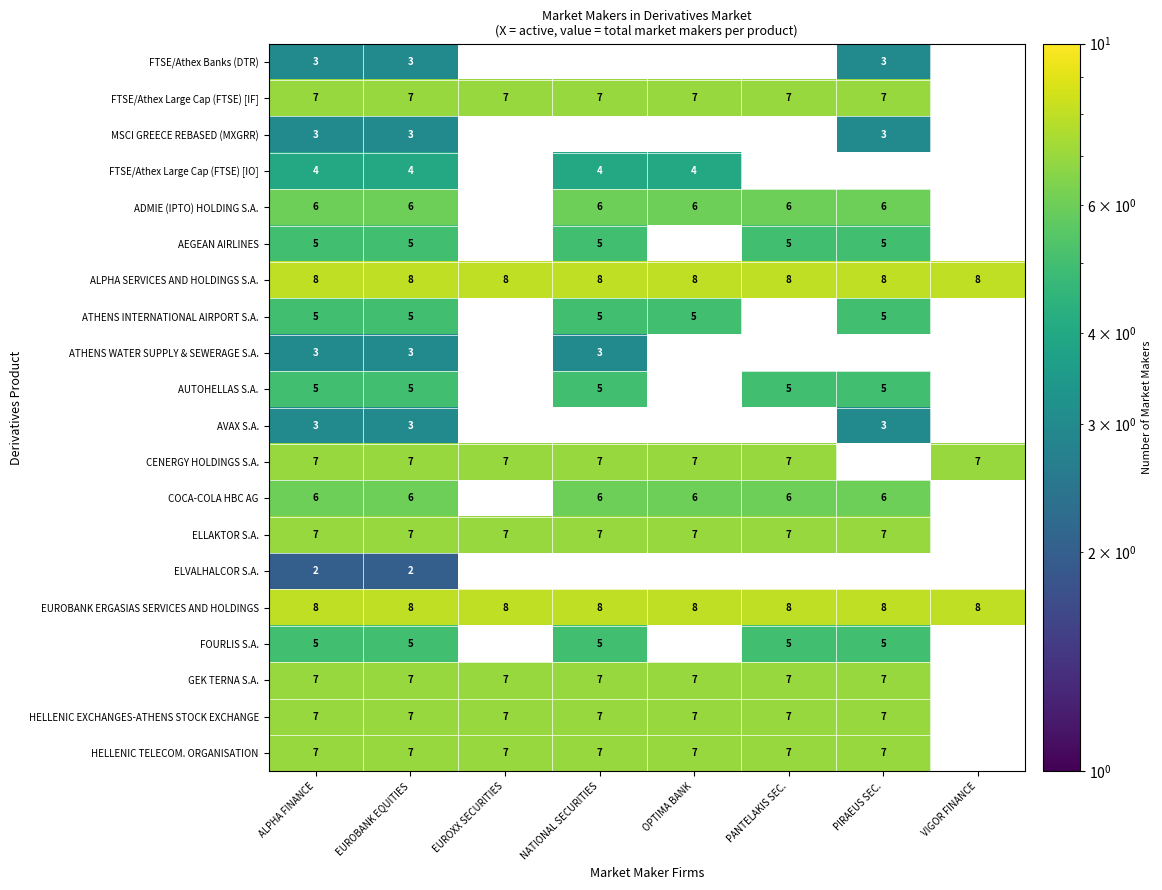

Is it true that MSCI GREECE REBASED (MXGRR) equals 3 at EUROBANK EQUITIES?

True